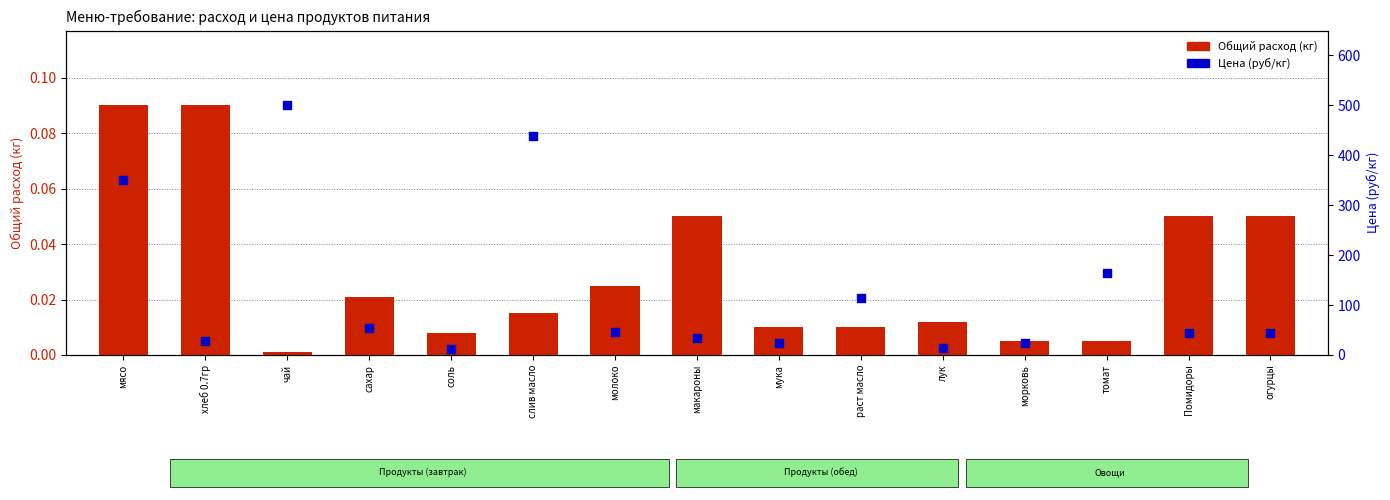

What are all the series names shown in the legend?

Общий расход (кг), Цена (руб/кг)